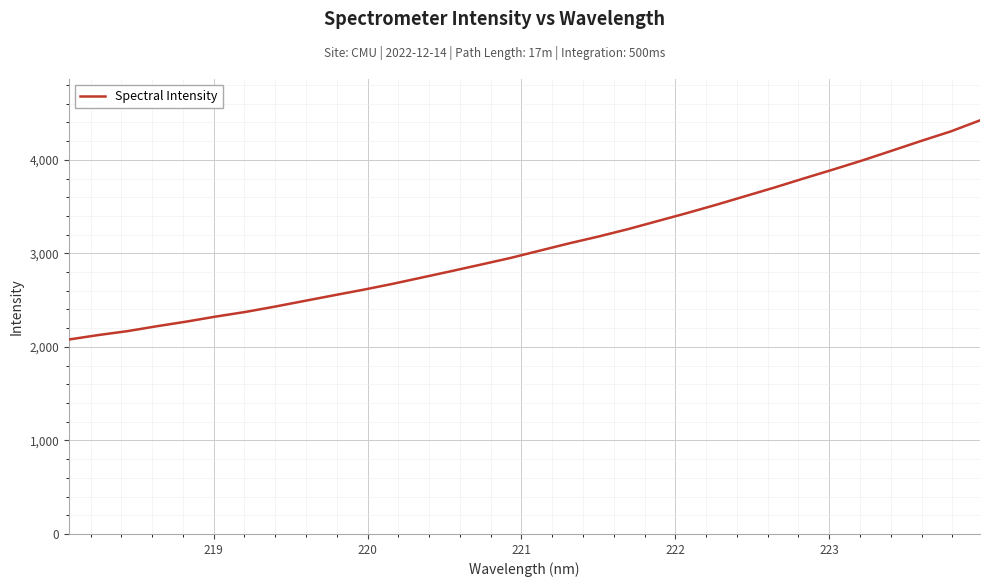

What is the minimum value shown in the chart?

2079.2